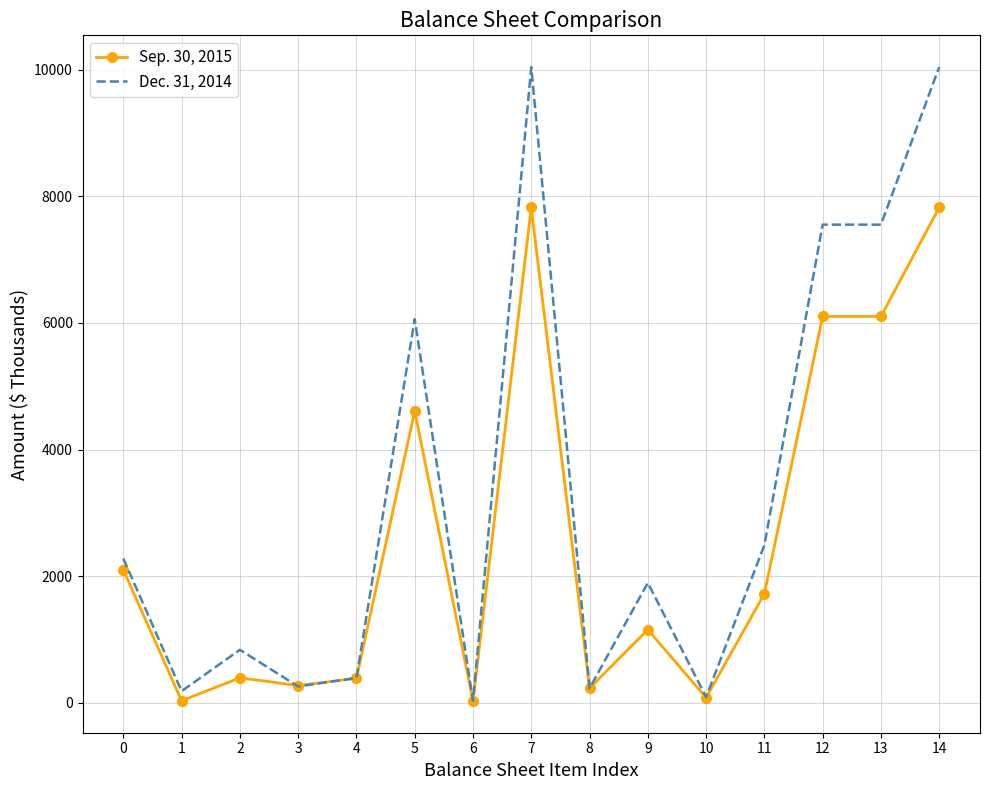

Which series has the largest range (max minus min)?

Dec. 31, 2014